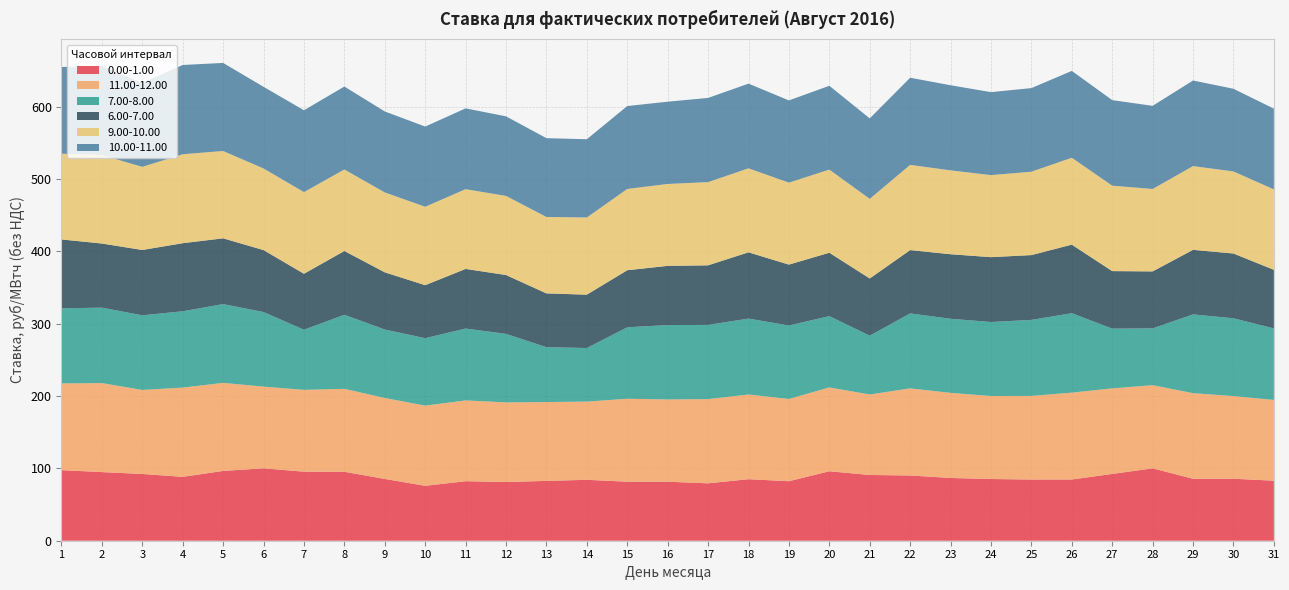

Reading left to right, extract all data points from this chart.

0.00-1.00: 97.6	94.9	92.3	88.3	96.5	100.1	95.4	95.3	85.4	75.9	82.3	81.2	82.7	84.2	81.6	81.6	79.4	85.1	82.3	96.0	90.9	90.2	86.8	85.3	84.6	84.7	92.3	100.1	85.7	85.7	83.0
11.00-12.00: 119.9	123.0	116.2	123.4	121.8	112.9	113.1	114.7	112.0	110.9	111.7	110.0	109.0	108.2	114.6	113.7	116.4	117.1	113.7	115.9	111.2	120.5	117.7	114.7	115.6	120.1	118.3	114.9	118.3	114.3	111.6
7.00-8.00: 103.9	104.3	103.2	105.5	108.9	103.1	83.1	102.3	94.6	93.2	99.3	94.8	75.9	74.0	98.8	102.8	102.6	104.9	101.6	98.5	81.3	103.6	102.4	102.3	105.1	109.8	82.6	78.5	108.9	107.5	98.9
6.00-7.00: 95.2	88.7	90.3	94.1	90.9	85.7	77.4	88.2	79.1	73.3	82.5	81.4	74.4	73.8	78.9	81.9	82.4	91.6	84.2	87.7	79.1	87.6	89.2	89.7	89.6	94.8	79.5	78.8	89.2	89.5	81.0
9.00-10.00: 118.6	122.3	114.9	123.0	120.7	112.8	112.9	112.7	110.4	108.4	110.2	109.3	105.7	106.7	112.4	113.2	115.0	116.1	113.3	114.9	110.1	117.8	115.9	113.4	115.3	120.1	118.1	114.0	115.8	113.5	111.2
10.00-11.00: 119.9	123.0	116.2	123.4	121.8	112.9	113.1	114.7	112.0	110.9	111.7	110.0	109.0	108.2	114.6	113.7	116.4	117.1	113.7	115.9	111.2	120.5	117.7	114.7	115.6	120.1	118.3	114.9	118.3	114.3	111.6